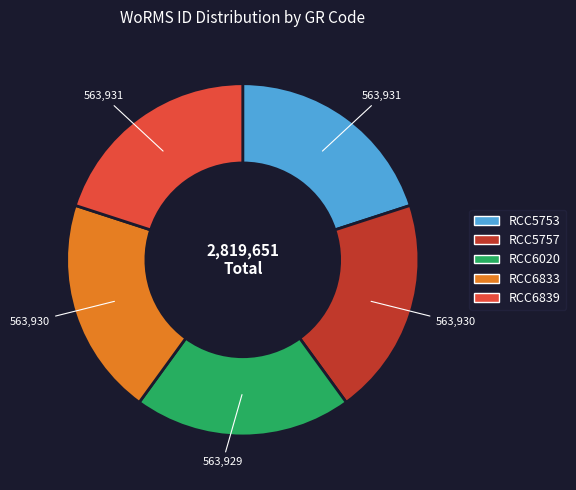

Do RCC5757 and RCC6833 together represent more than half of the pie?

No